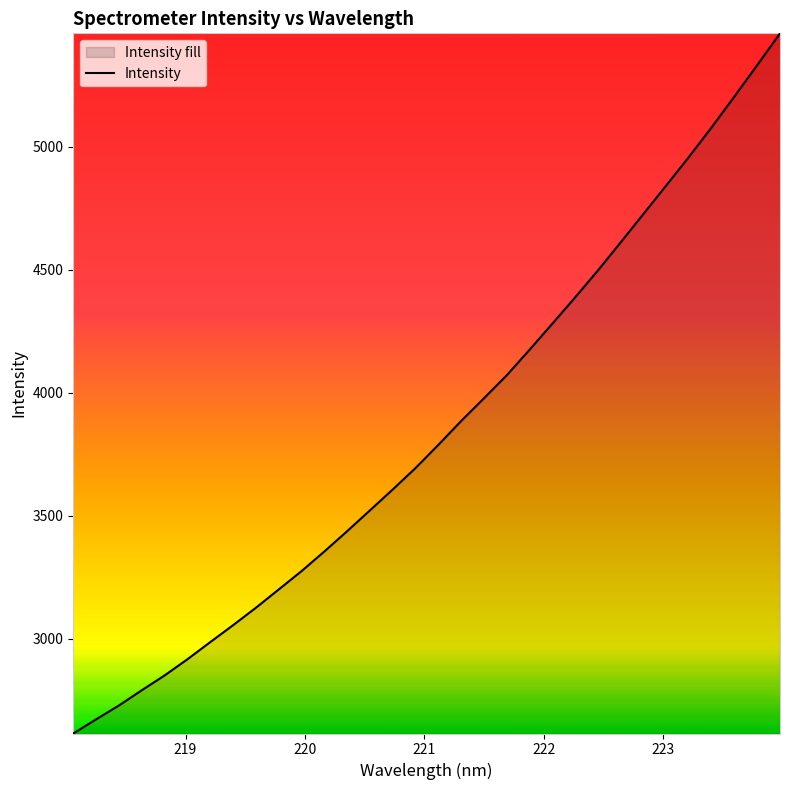

Reading right to left, what are all the values shown in this chart?

5461.8	5332.5	5205.2	5079.8	4959.1	4842.4	4726.9	4611.1	4496.8	4387.3	4280.4	4174.4	4070.7	3977.2	3884.8	3787.7	3693.6	3606.4	3521.5	3436.7	3354.2	3274.3	3199.7	3125.4	3054.5	2985.7	2916.0	2850.2	2790.0	2728.1	2671.7	2614.1